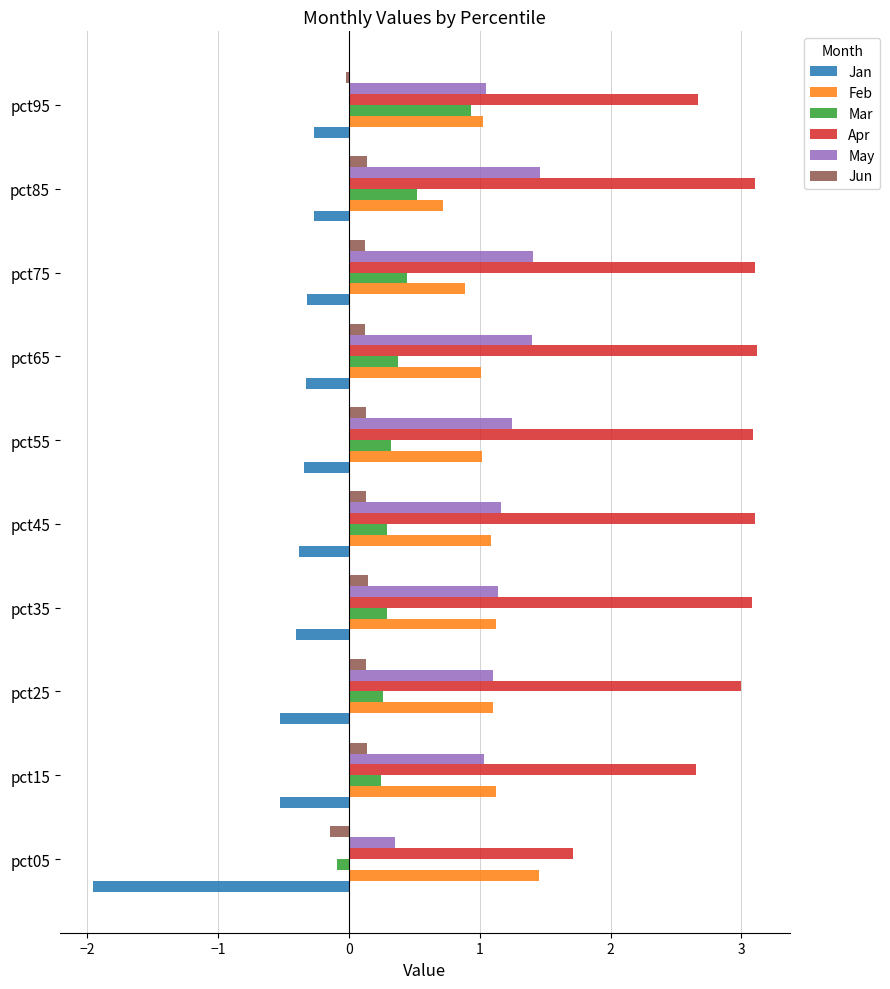

The value of Apr at pct85 is 3.1. True or false?

True